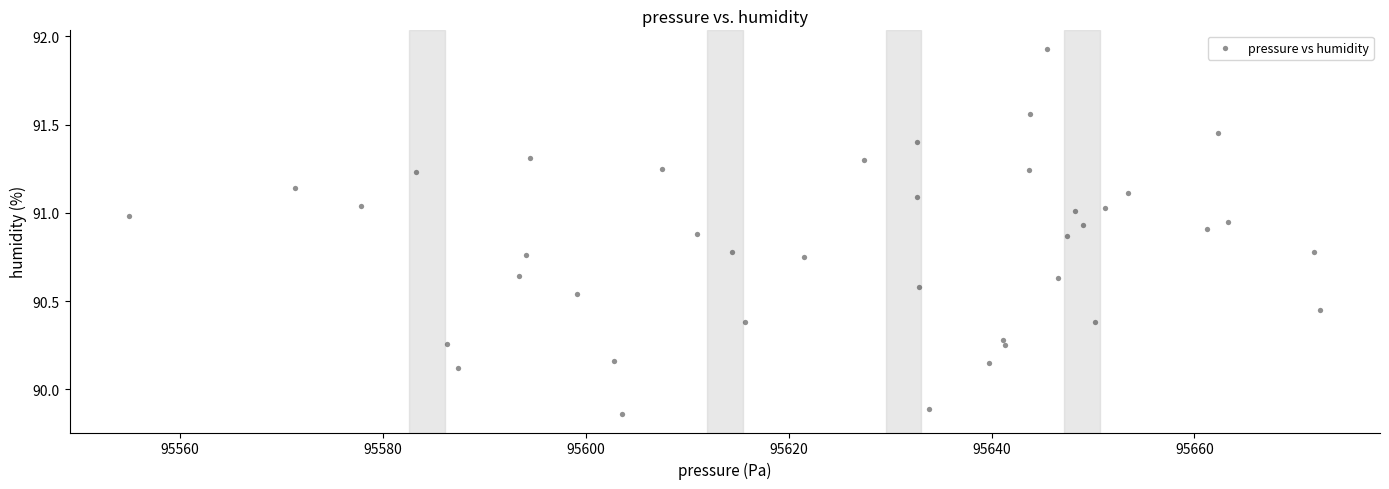

What is the range of Y values (max minus min)?

2.1